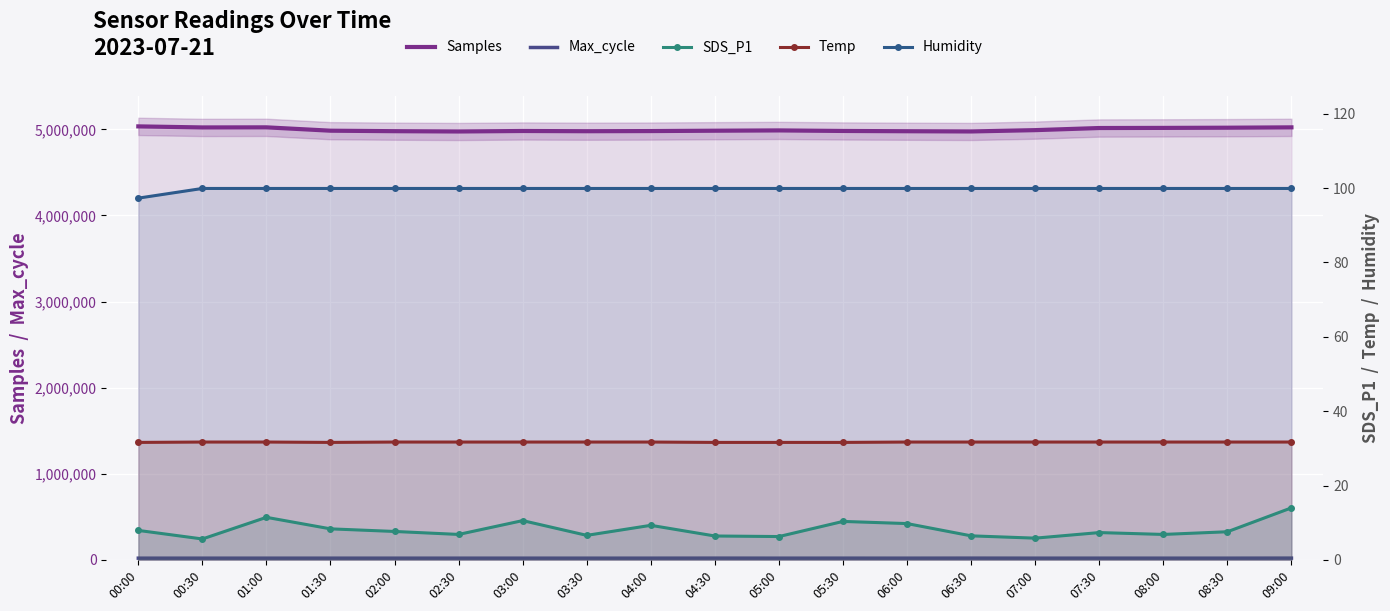

Which category has the highest value in the Samples series?

00:00